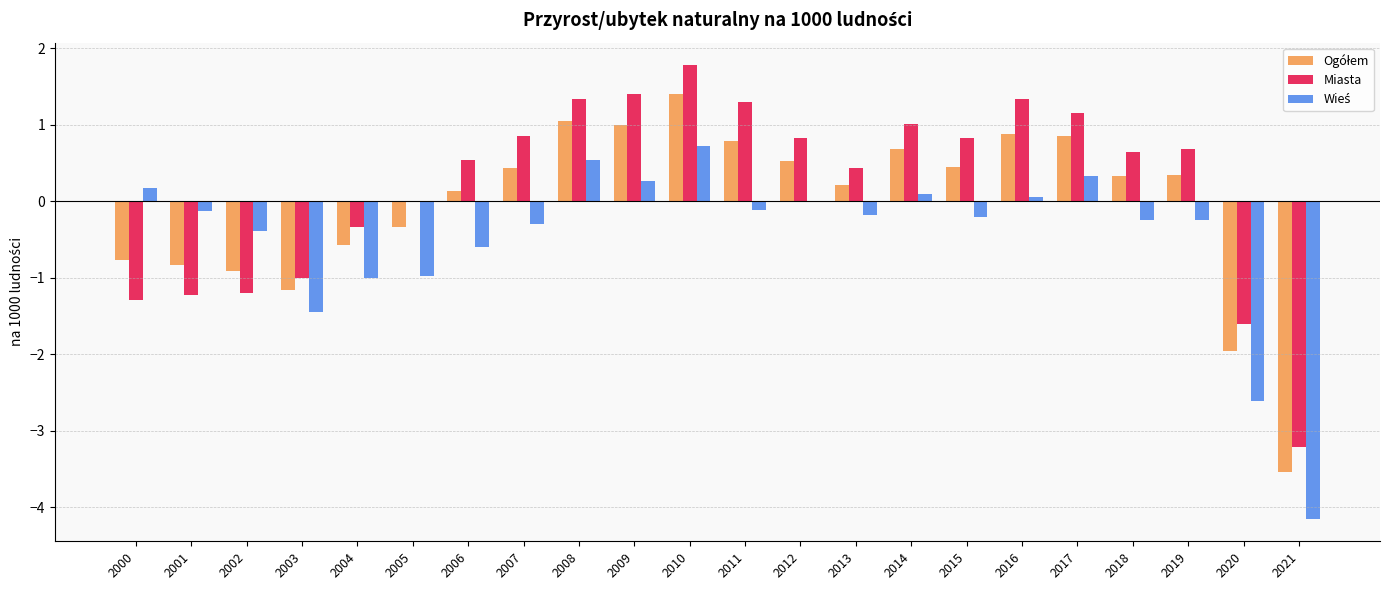

Which category has the highest value in the Miasta series?

2010